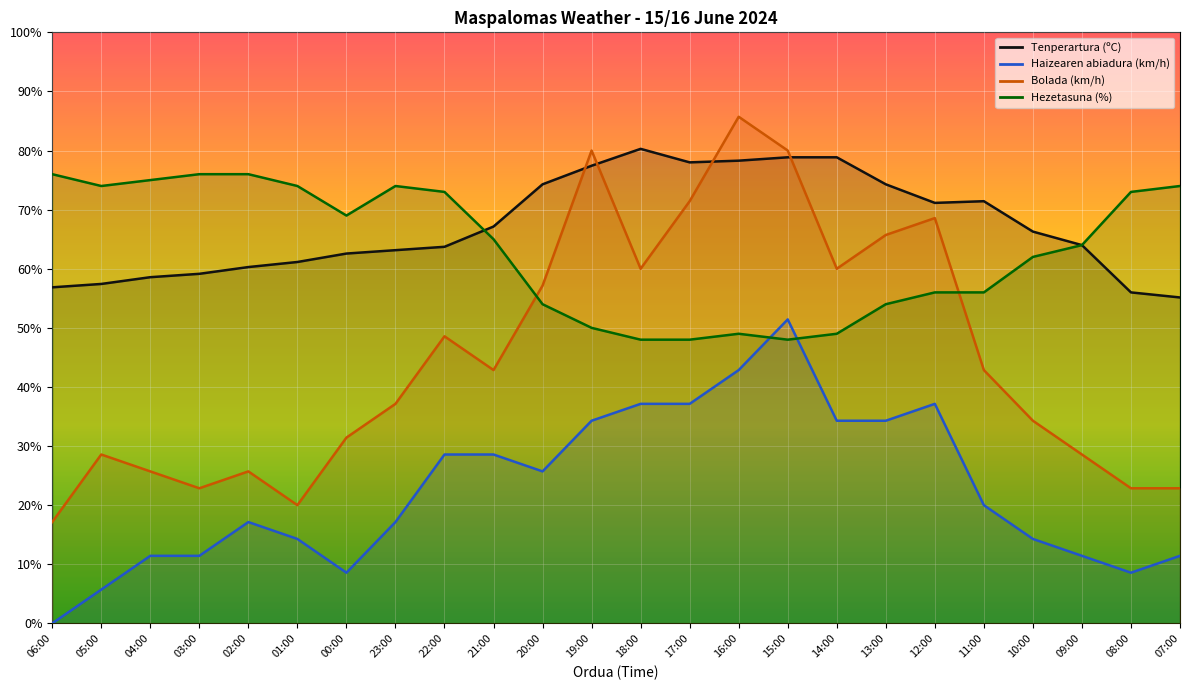

What is the difference between the highest and lowest values at 03:00?

64.6